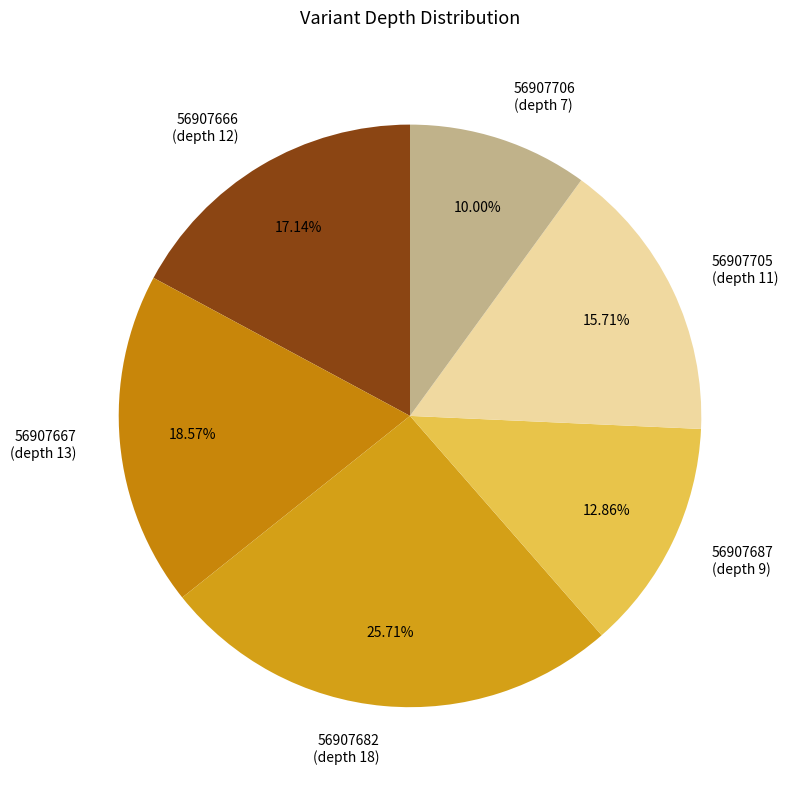

Rank the categories by value from lowest to highest.

56907706 (depth 7), 56907687 (depth 9), 56907705 (depth 11), 56907666 (depth 12), 56907667 (depth 13), 56907682 (depth 18)